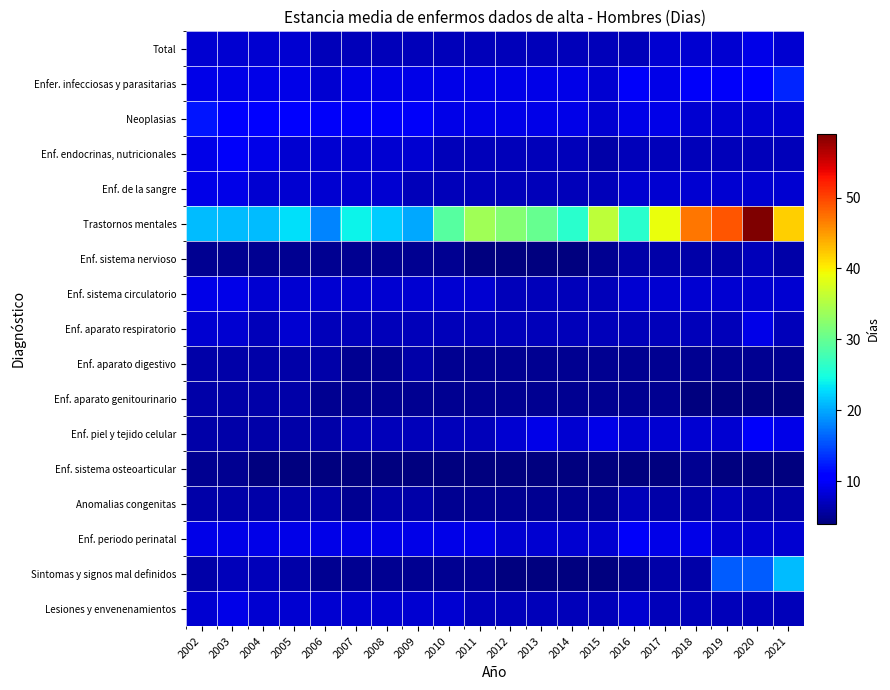

Reading left to right, list all the values displayed in this chart.

Total: 2002=8	2003=8	2004=8	2005=8	2006=7	2007=7	2008=7	2009=7	2010=7	2011=7	2012=7	2013=7	2014=7	2015=7	2016=7	2017=8	2018=8	2019=8	2020=9	2021=8
Enfer. infecciosas y parasitarias: 2002=9	2003=9	2004=9	2005=9	2006=8	2007=9	2008=9	2009=9	2010=9	2011=9	2012=9	2013=9	2014=9	2015=8	2016=10	2017=9	2018=10	2019=10	2020=11	2021=13
Neoplasias: 2002=12	2003=11	2004=11	2005=11	2006=10	2007=10	2008=10	2009=10	2010=9	2011=9	2012=9	2013=9	2014=9	2015=8	2016=9	2017=9	2018=8	2019=8	2020=8	2021=8
Enf. endocrinas, nutricionales: 2002=9	2003=10	2004=9	2005=8	2006=8	2007=8	2008=8	2009=8	2010=7	2011=7	2012=7	2013=7	2014=7	2015=6	2016=7	2017=7	2018=7	2019=7	2020=7	2021=7
Enf. de la sangre: 2002=9	2003=9	2004=8	2005=8	2006=8	2007=8	2008=8	2009=7	2010=7	2011=7	2012=7	2013=7	2014=7	2015=7	2016=8	2017=8	2018=8	2019=8	2020=8	2021=8
Trastornos mentales: 2002=21	2003=21	2004=21	2005=23	2006=18	2007=24	2008=22	2009=20	2010=29	2011=34	2012=32	2013=30	2014=26	2015=36	2016=26	2017=39	2018=47	2019=49	2020=59	2021=42
Enf. sistema nervioso: 2002=5	2003=5	2004=5	2005=5	2006=5	2007=5	2008=5	2009=5	2010=5	2011=4	2012=4	2013=4	2014=4	2015=5	2016=6	2017=6	2018=6	2019=6	2020=7	2021=6
Enf. sistema circulatorio: 2002=9	2003=9	2004=8	2005=8	2006=8	2007=8	2008=8	2009=8	2010=8	2011=8	2012=7	2013=7	2014=7	2015=7	2016=8	2017=8	2018=8	2019=8	2020=8	2021=8
Enf. aparato respiratorio: 2002=8	2003=8	2004=7	2005=8	2006=7	2007=7	2008=7	2009=7	2010=7	2011=7	2012=7	2013=7	2014=7	2015=7	2016=7	2017=7	2018=7	2019=7	2020=9	2021=7
Enf. aparato digestivo: 2002=6	2003=6	2004=6	2005=6	2006=6	2007=5	2008=5	2009=6	2010=5	2011=5	2012=5	2013=5	2014=5	2015=5	2016=5	2017=5	2018=5	2019=5	2020=5	2021=5
Enf. aparato genitourinario: 2002=6	2003=6	2004=6	2005=6	2006=5	2007=5	2008=5	2009=5	2010=5	2011=5	2012=5	2013=5	2014=5	2015=5	2016=5	2017=5	2018=4	2019=4	2020=4	2021=4
Enf. piel y tejido celular: 2002=6	2003=6	2004=6	2005=6	2006=6	2007=7	2008=7	2009=7	2010=7	2011=7	2012=8	2013=9	2014=8	2015=9	2016=8	2017=8	2018=8	2019=8	2020=10	2021=9
Enf. sistema osteoarticular: 2002=5	2003=5	2004=4	2005=4	2006=4	2007=4	2008=4	2009=4	2010=4	2011=4	2012=4	2013=4	2014=4	2015=4	2016=4	2017=4	2018=5	2019=4	2020=4	2021=4
Anomalias congenitas: 2002=6	2003=6	2004=6	2005=6	2006=6	2007=5	2008=6	2009=6	2010=5	2011=5	2012=5	2013=5	2014=5	2015=5	2016=7	2017=6	2018=6	2019=7	2020=6	2021=6
Enf. periodo perinatal: 2002=9	2003=9	2004=9	2005=9	2006=9	2007=9	2008=9	2009=9	2010=9	2011=9	2012=8	2013=8	2014=8	2015=8	2016=10	2017=9	2018=9	2019=8	2020=8	2021=8
Sintomas y signos mal definidos: 2002=6	2003=7	2004=7	2005=6	2006=5	2007=5	2008=5	2009=5	2010=5	2011=5	2012=4	2013=4	2014=4	2015=4	2016=5	2017=6	2018=6	2019=16	2020=16	2021=21
Lesiones y envenenamientos: 2002=8	2003=9	2004=8	2005=8	2006=8	2007=8	2008=8	2009=8	2010=8	2011=7	2012=7	2013=7	2014=7	2015=7	2016=8	2017=7	2018=7	2019=7	2020=7	2021=7